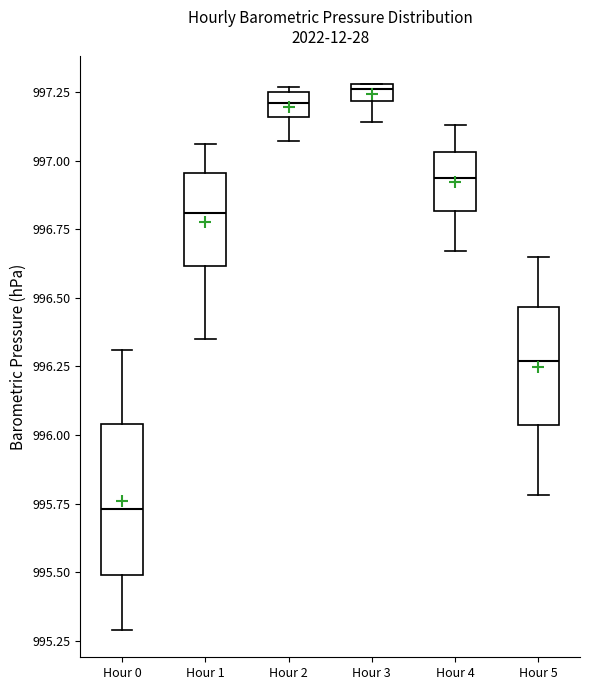

Where does the lower whisker of the box for Hour 5 end on the y-axis? The values are not printed on the chart, so give them approximately, as read against the axis.

995.80